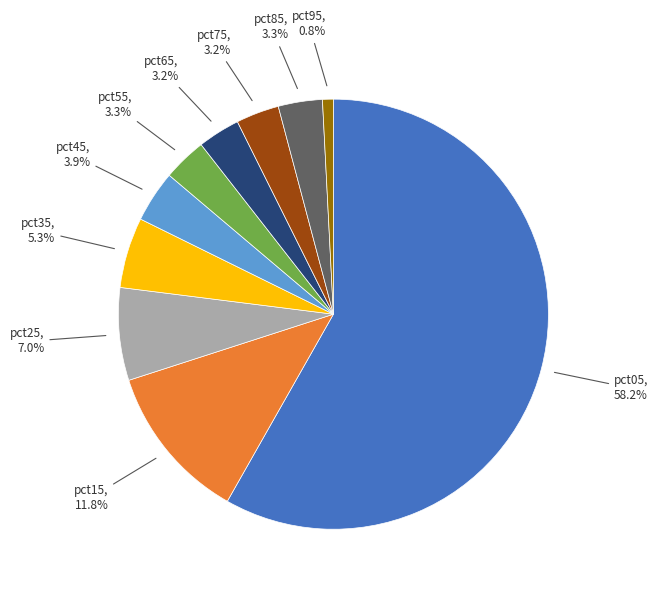

To the nearest percent, what portion does pct25 represent?

7%